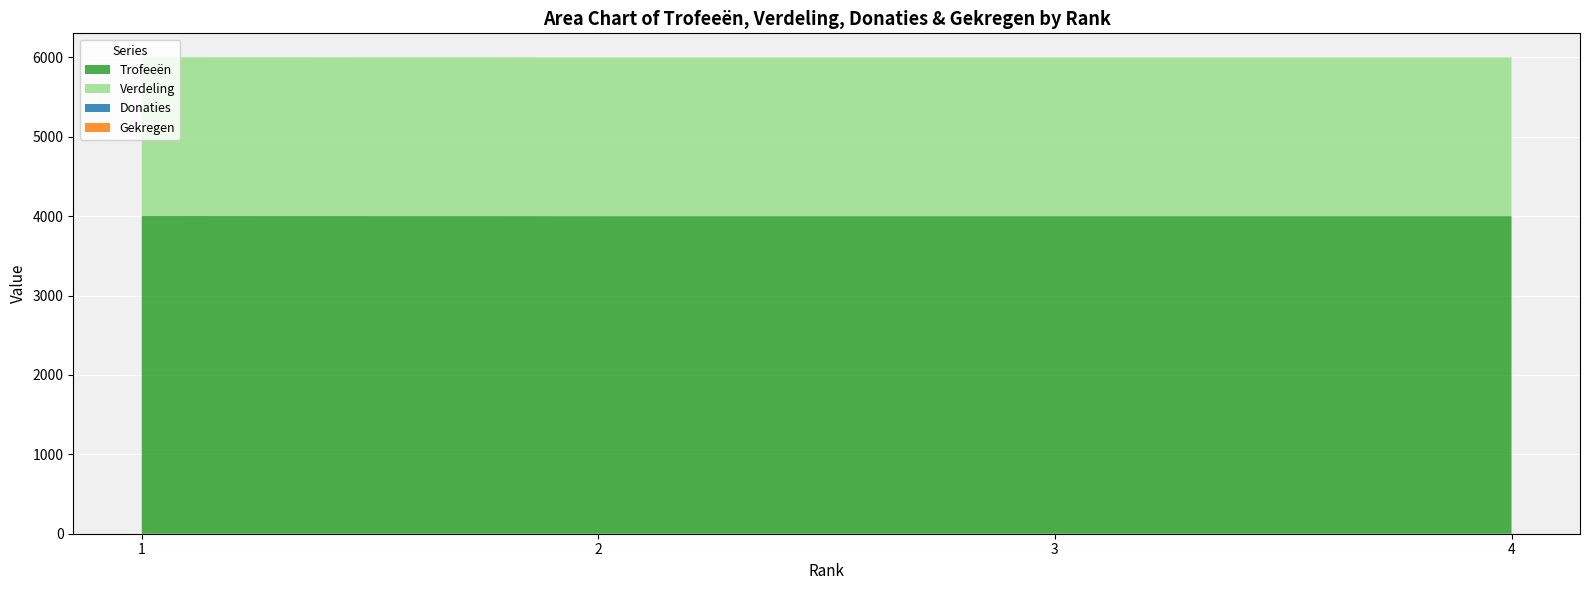

Reading left to right, list all the values displayed in this chart.

Trofeeën: 4002	4001	4001	4001
Verdeling: 2001	2000	2000	2000
Donaties: 0	0	0	0
Gekregen: 0	0	0	0